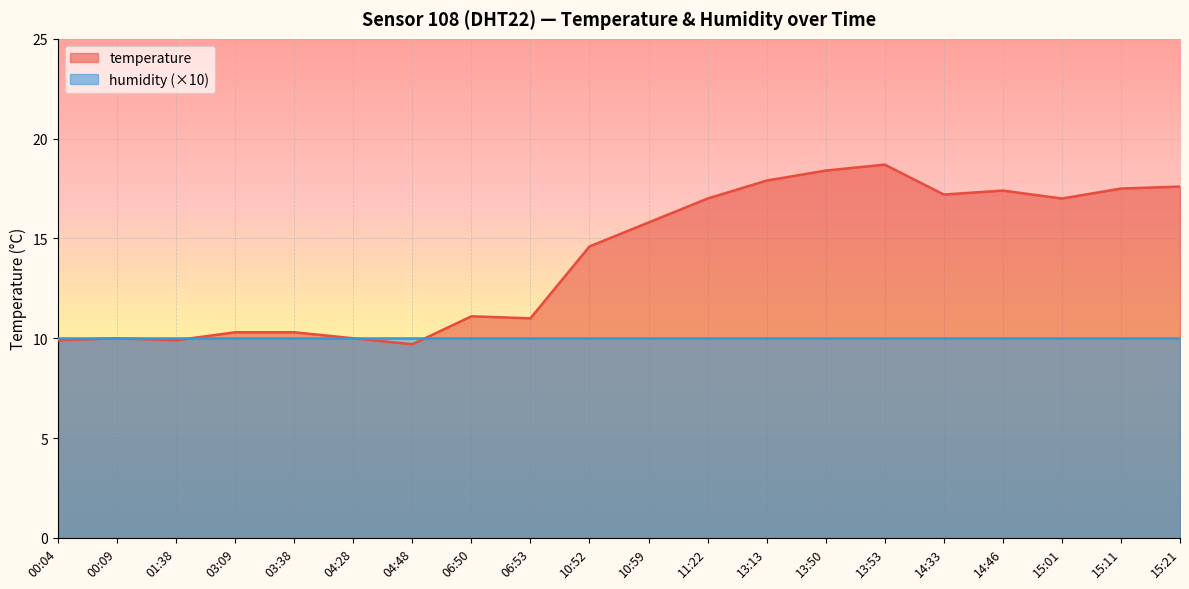

What is the difference between the maximum and minimum values?

9.0